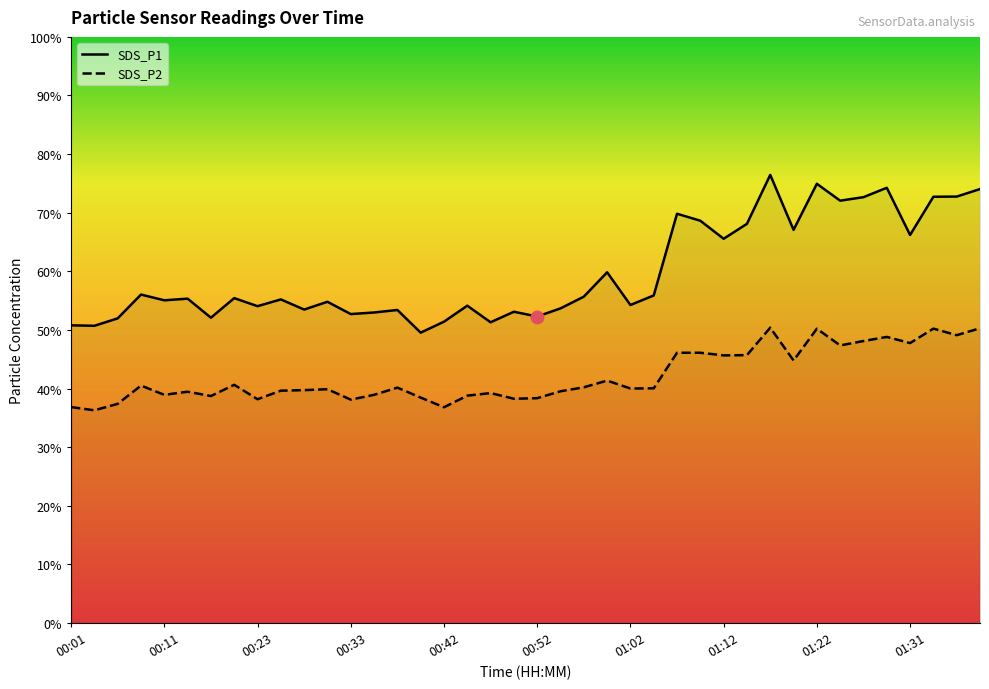

Is the value of SDS_P1 at 00:03 greater than the value of SDS_P2 at 00:45?

Yes